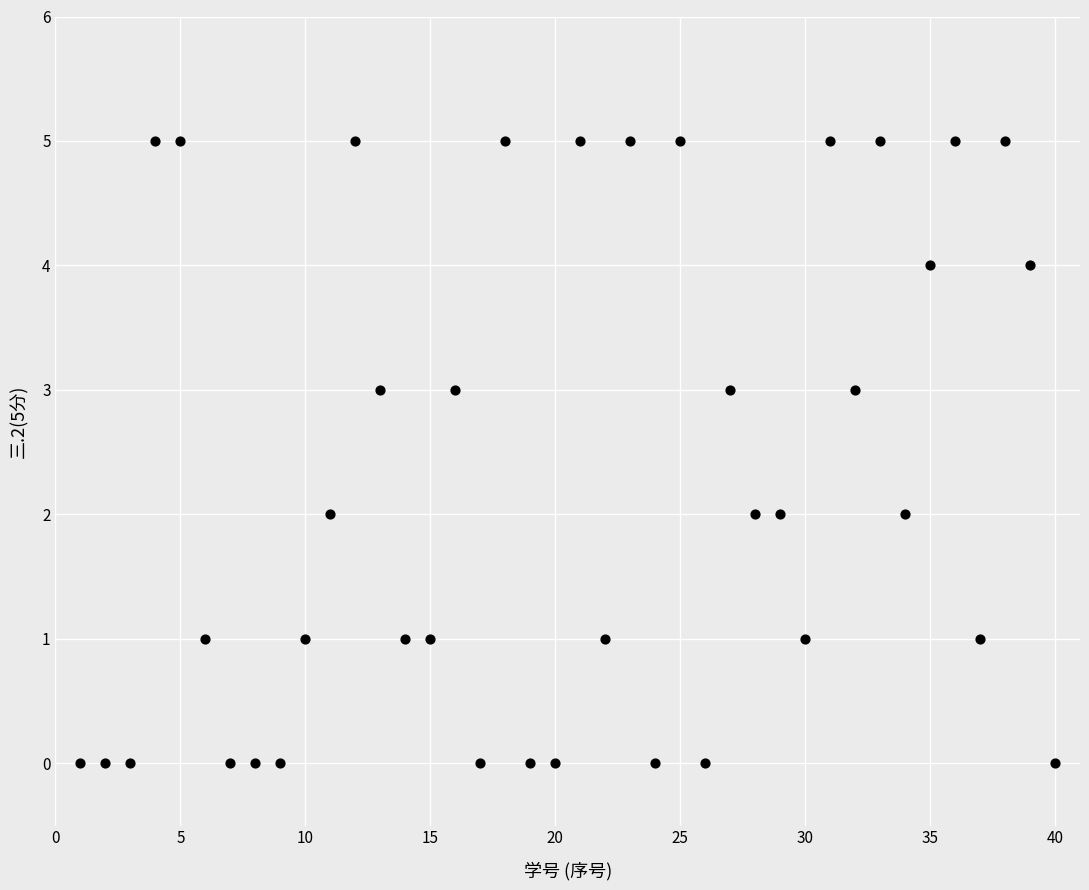

What is the range of Y values (max minus min)?

5